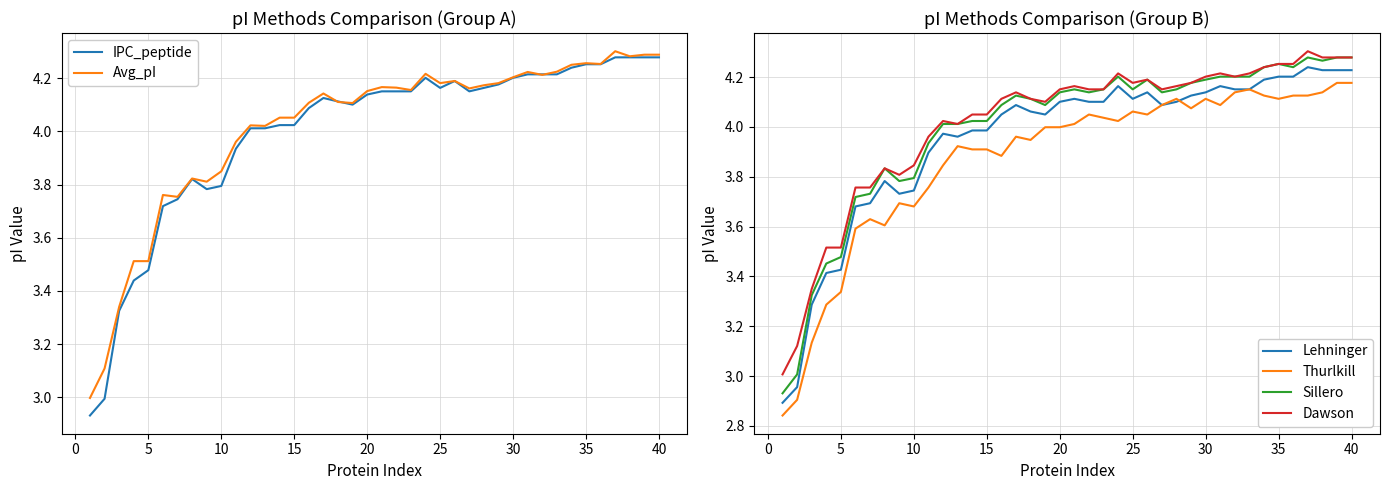

True or false: Thurlkill and Sillero cross at least once.

False